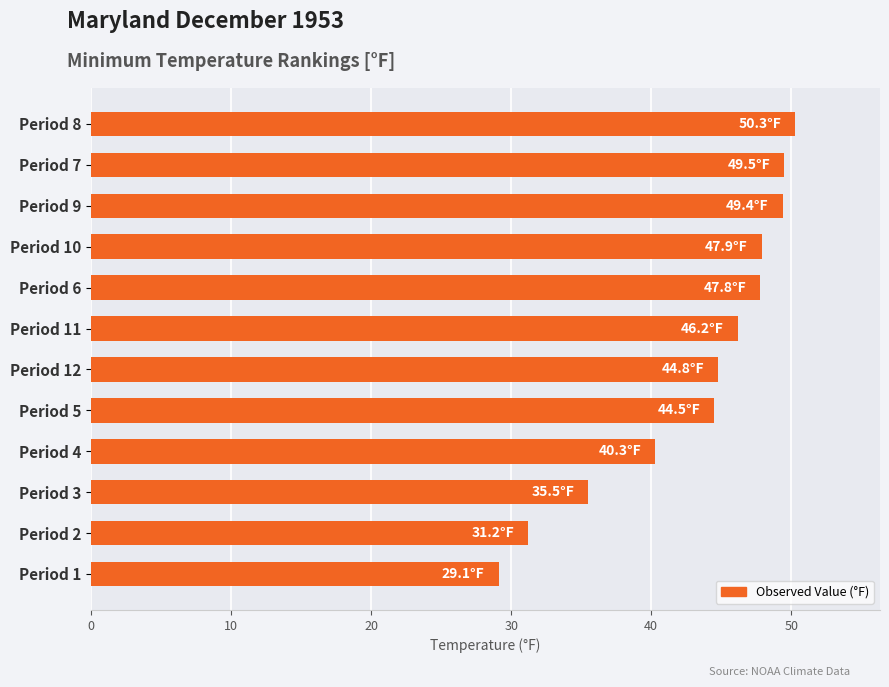

Between Period 10 and Period 5, which is larger?

Period 10